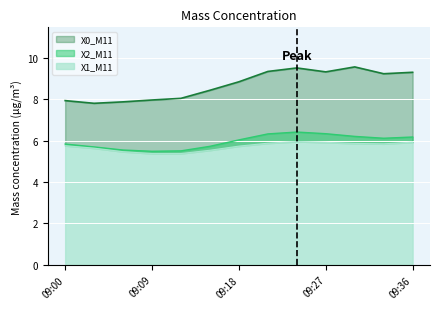

At which category is the sum across all series the highest?

2023-01-02 09:24:00